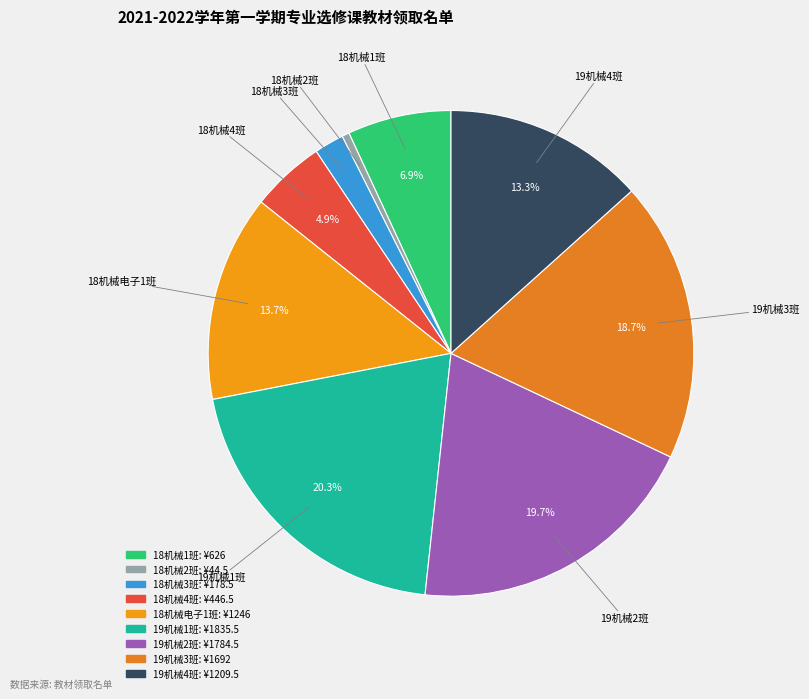

Is the sum of 19机械1班 and 19机械3班 greater than half?

No